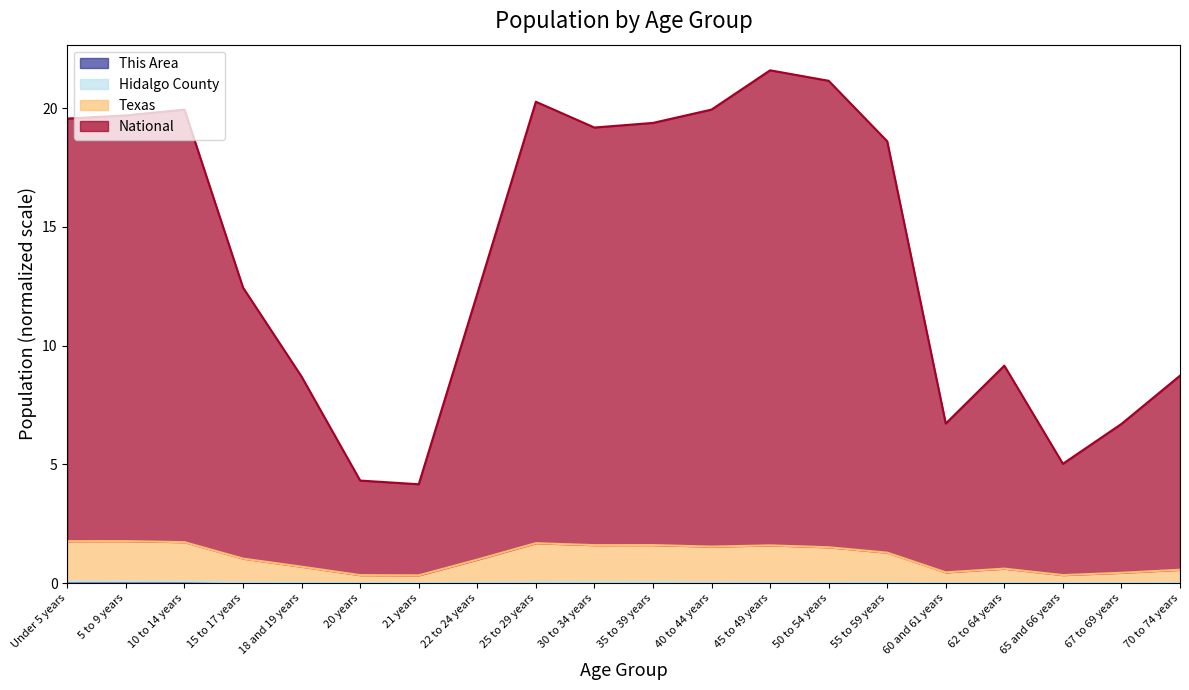

Which series has the largest range (max minus min)?

National